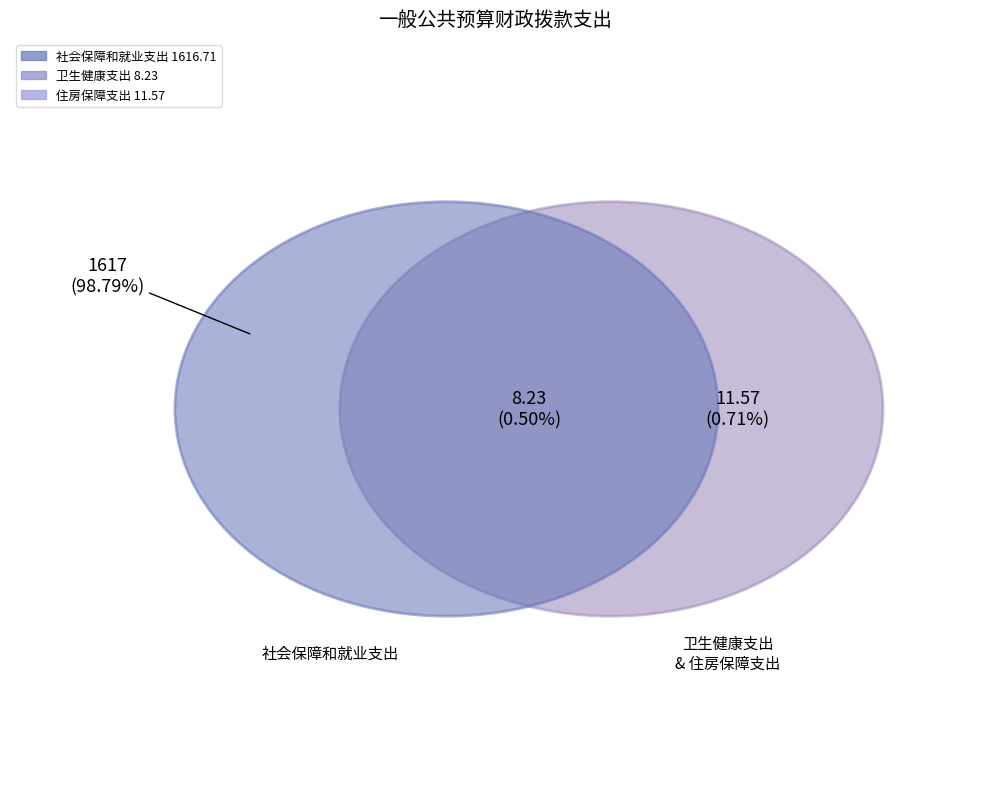

Is there any slice that represents more than half of the pie?

Yes